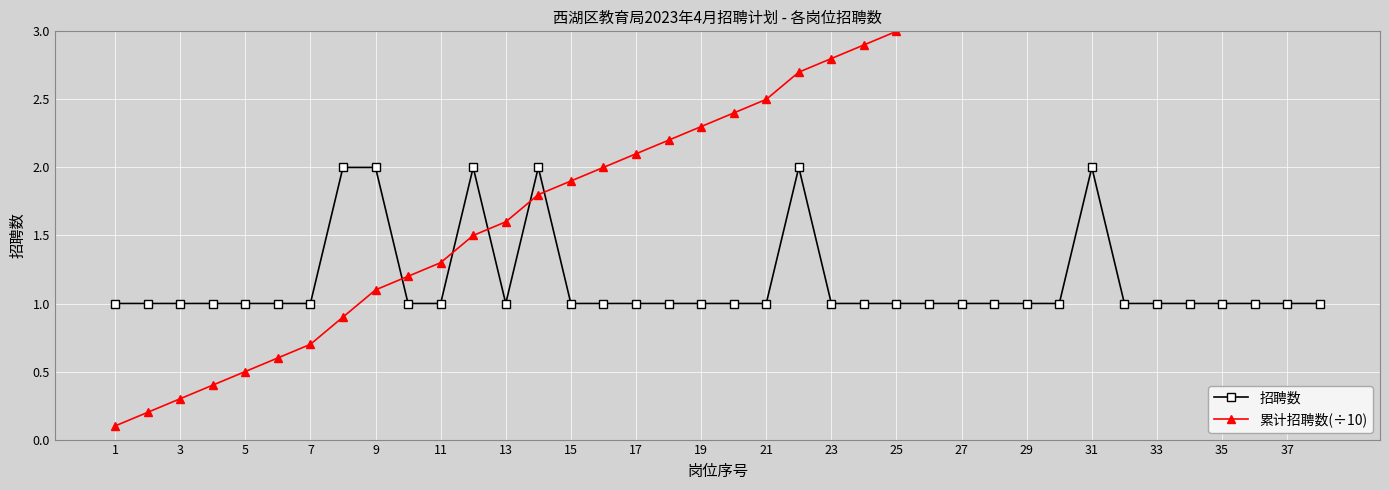

List the series in order of their peak value, lowest first.

招聘数, 累计招聘数(÷10)